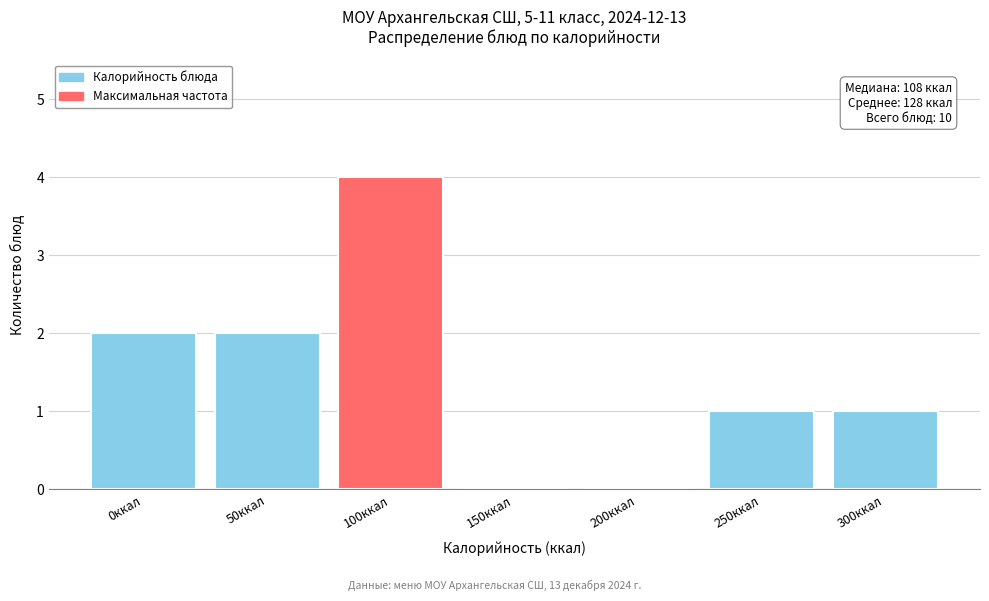

Reading right to left, what are all the values shown in this chart?

300ккал=1	250ккал=1	200ккал=0	150ккал=0	100ккал=4	50ккал=2	0ккал=2